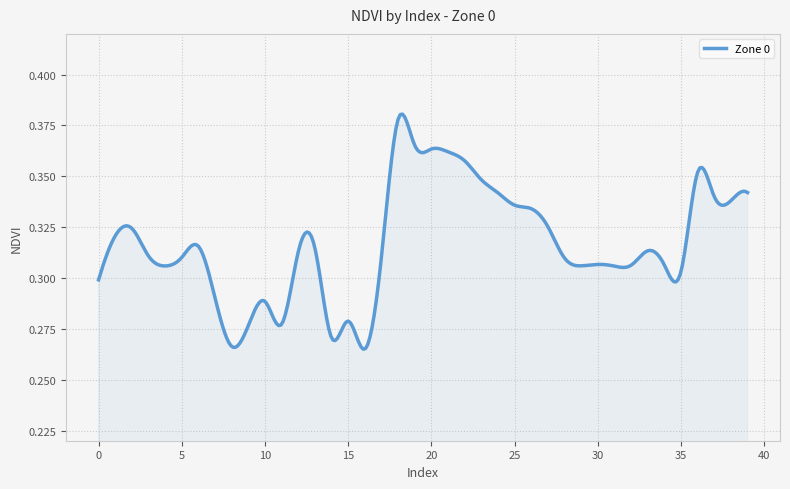

List the labels in order of value, smallest first.

16, 8, 14, 9, 11, 15, 10, 7, 0, 35, 31, 4, 29, 32, 34, 30, 28, 5, 17, 3, 12, 33, 13, 6, 1, 2, 27, 26, 25, 38, 37, 24, 39, 23, 36, 22, 21, 20, 19, 18